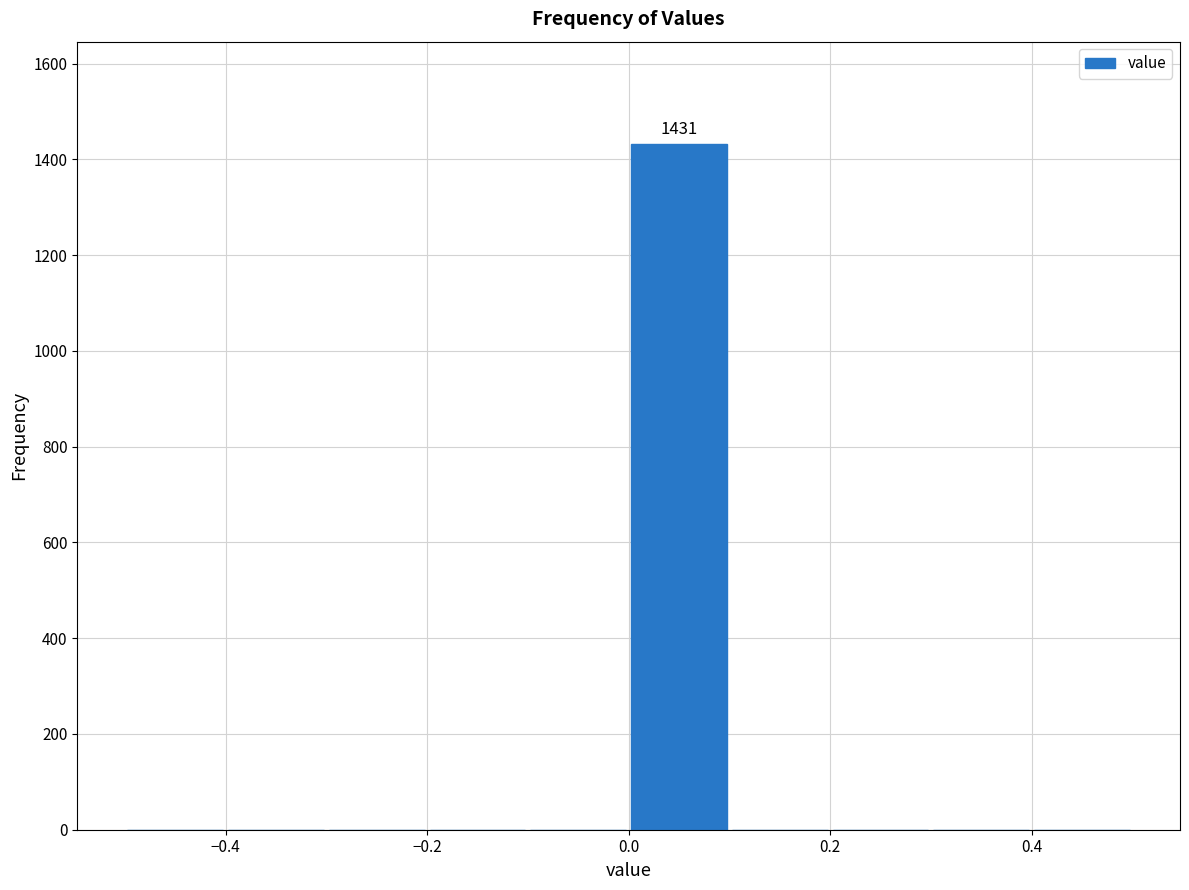

Over which range of the x-axis is the bar tallest?

0.0 to 0.1